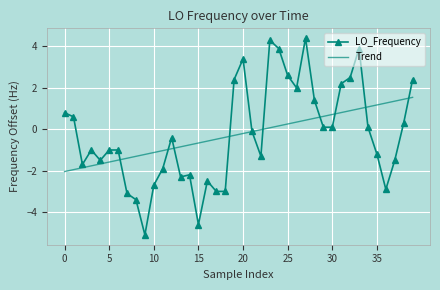

What is the maximum value shown in the chart?

4.4